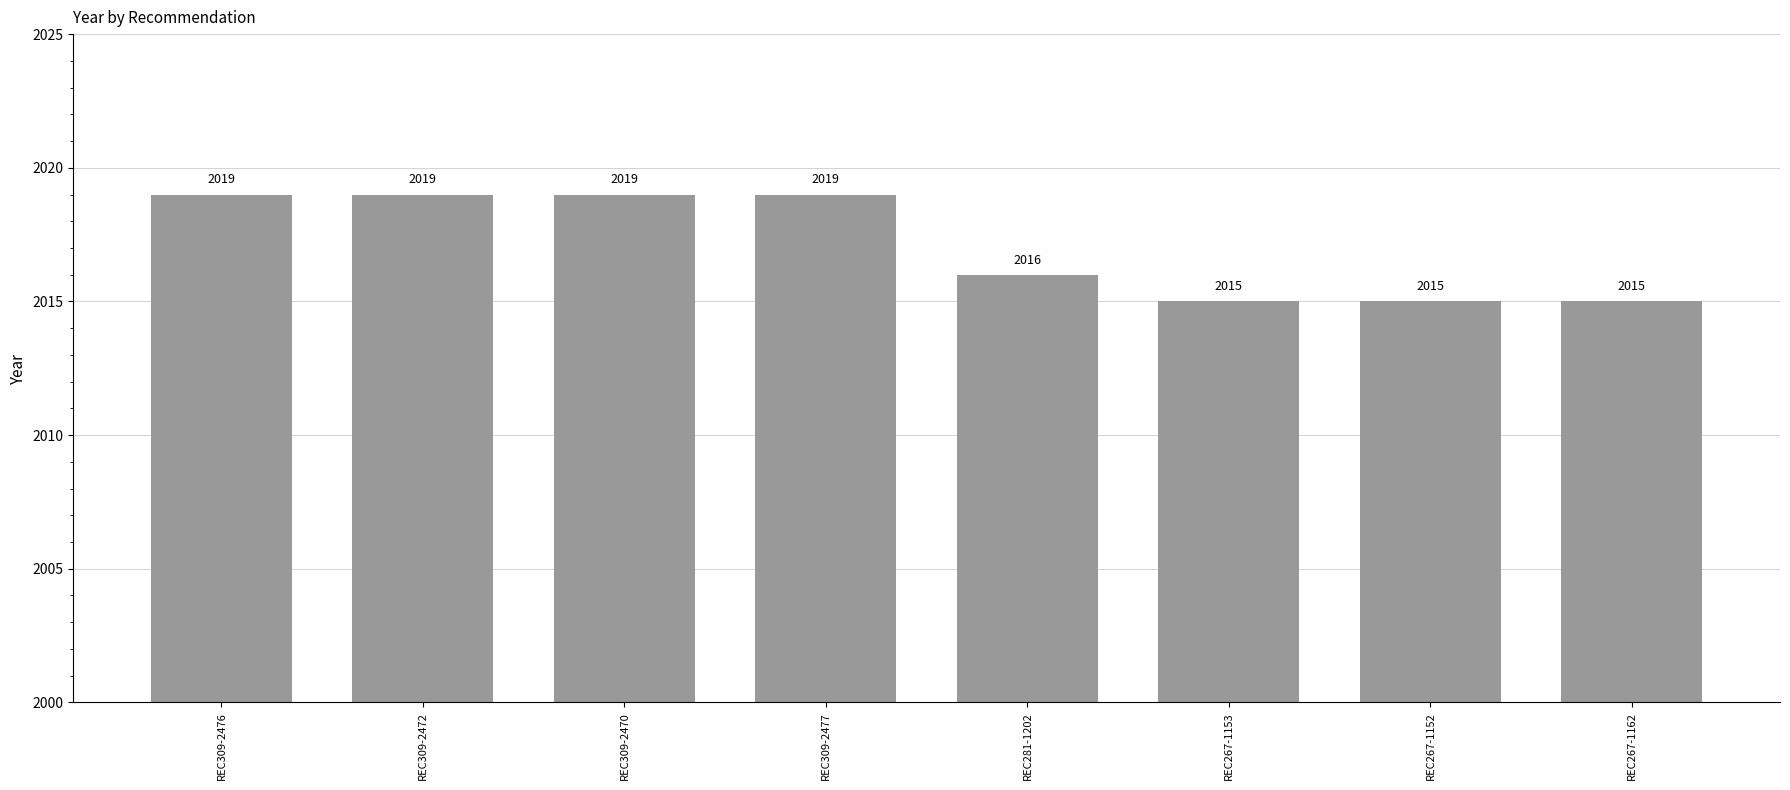

What is the difference between the maximum and second lowest values?

4